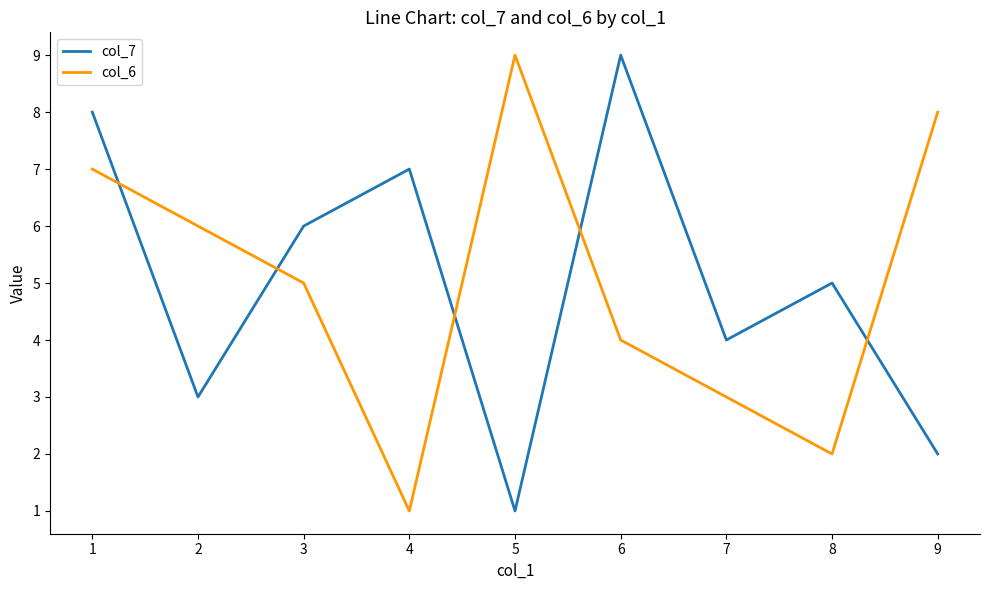

In col_7, how many points are higher than both neighbors (excluding endpoints)?

3